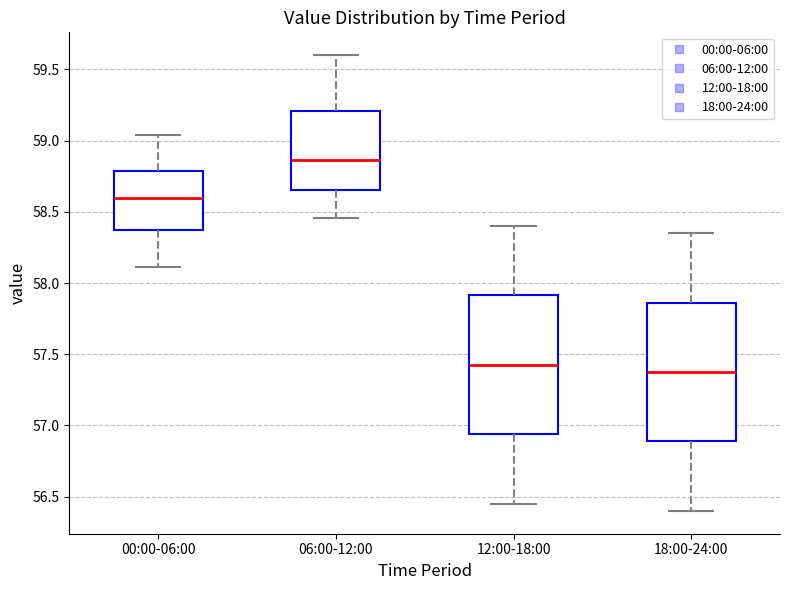

Which box's median line is the highest?

06:00-12:00